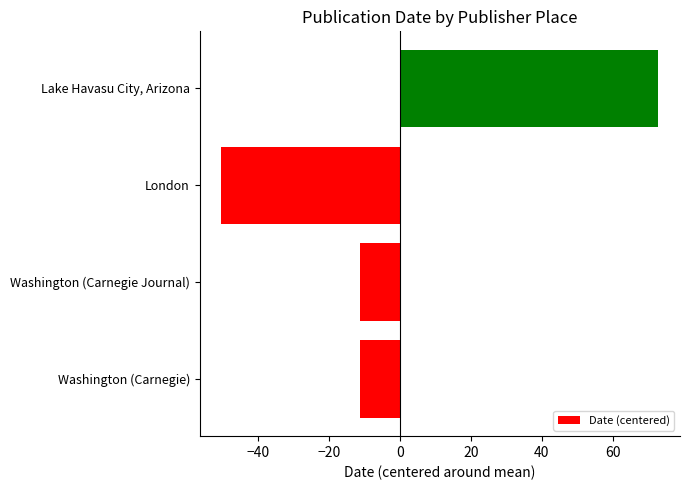

Read the value at London.

-50.2